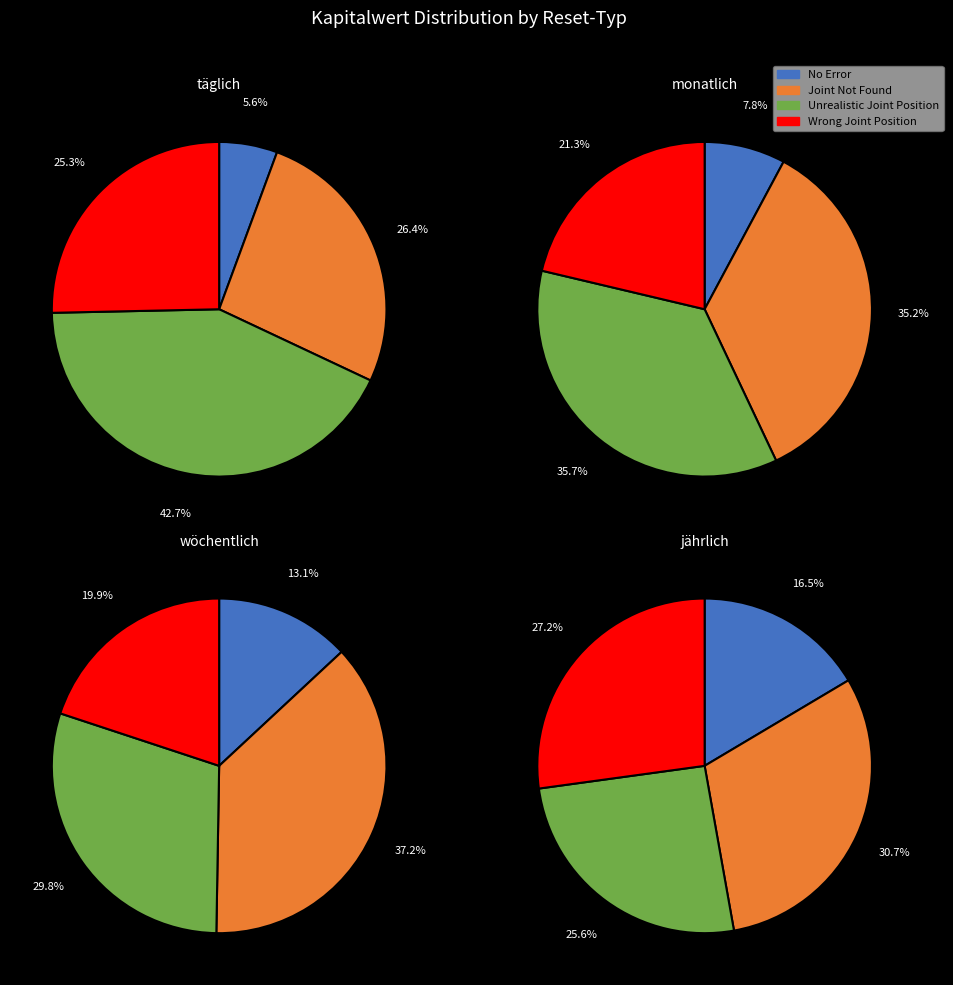

The 2 slice represents 5% of the pie. True or false?

True